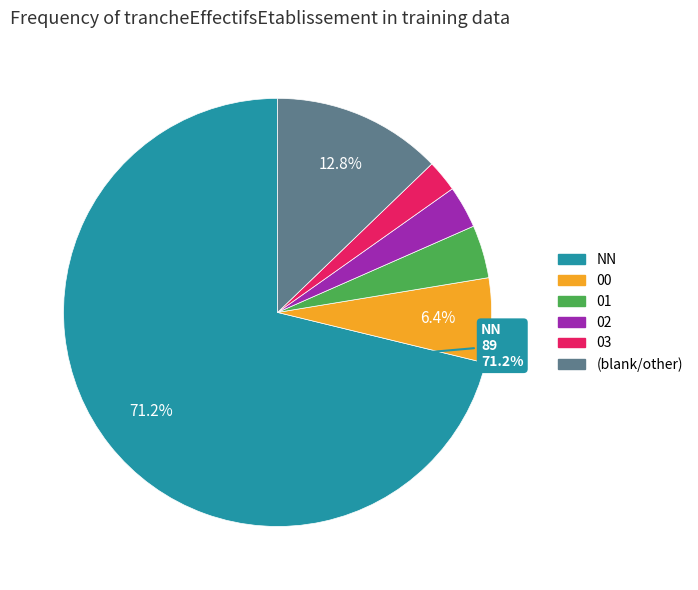

Does any single category account for the majority?

Yes